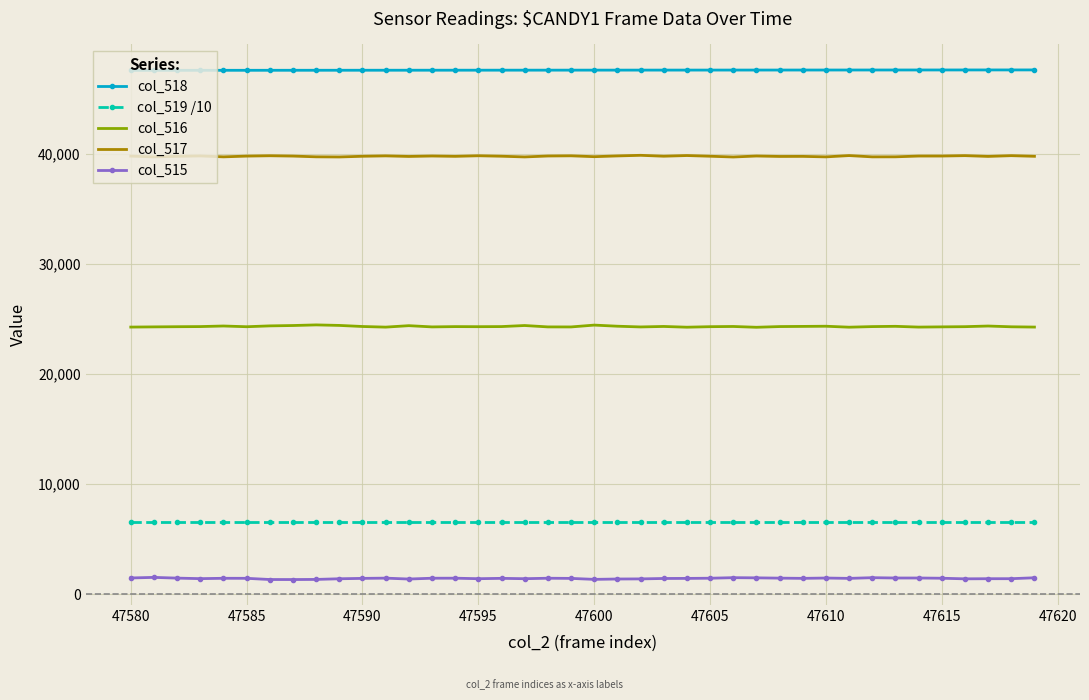

What is the lowest value of the col_518 series?

47580.0